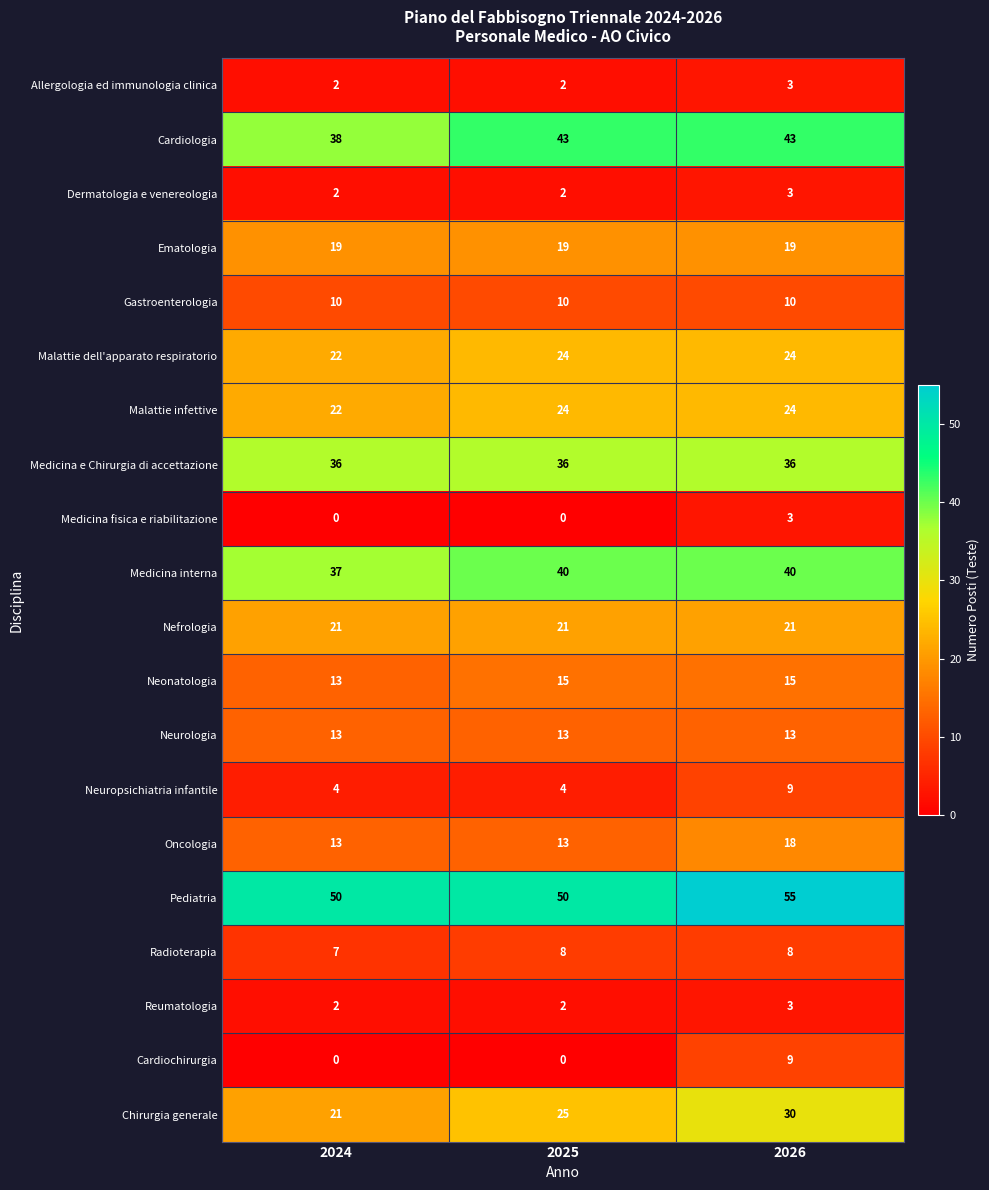

What is the maximum value shown in the chart?

55